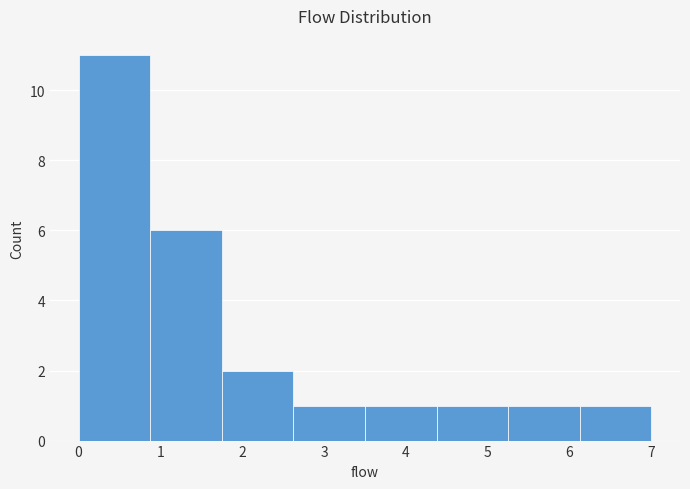

What is the height of the bar covering 3.5 to 4.4 on the x-axis? Neither the bar edges nor the heights are printed on the chart, so give them approximately, as read against the axes.

1